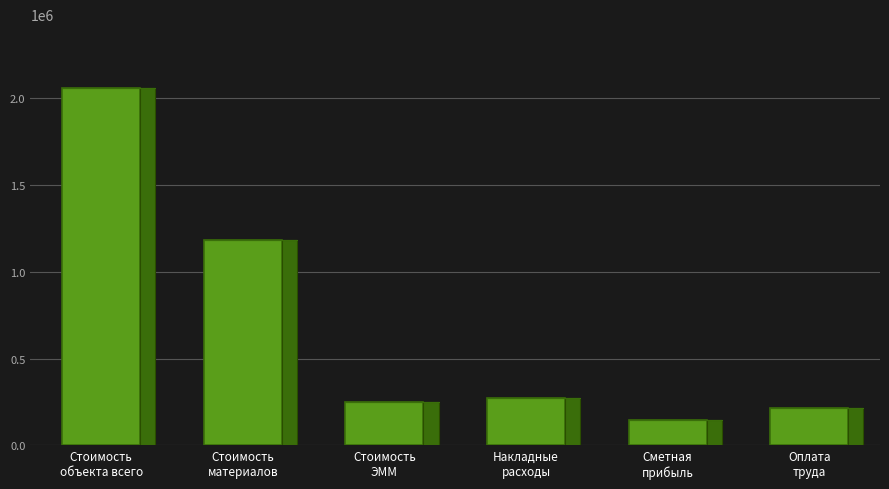

List the labels in order of value, smallest first.

Сметная
прибыль, Оплата
труда, Стоимость
ЭММ, Накладные
расходы, Стоимость
материалов, Стоимость
объекта всего